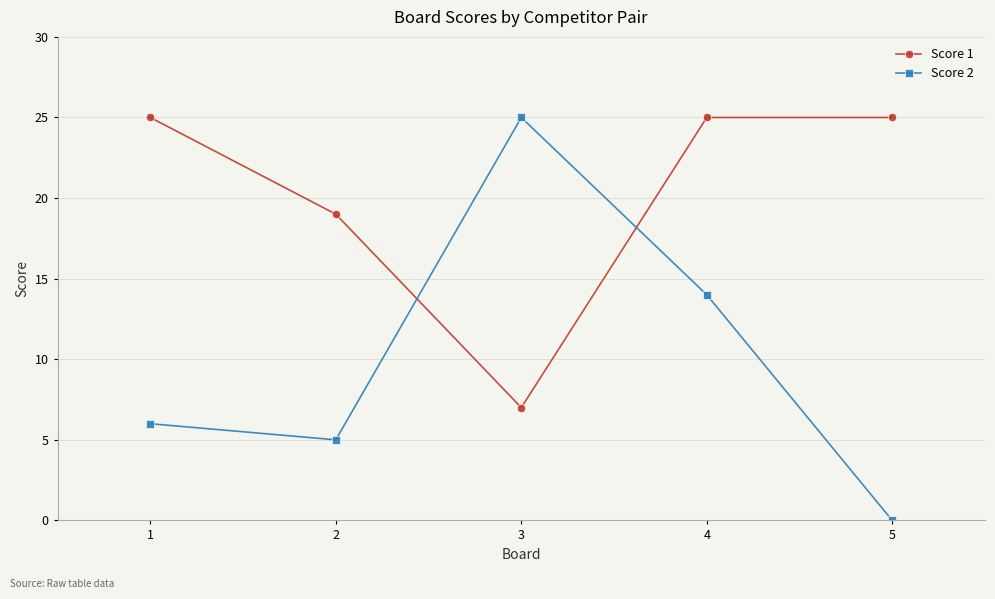

Reading left to right, transcribe all the data shown in this chart.

Score 1: 25	19	7	25	25
Score 2: 6	5	25	14	0